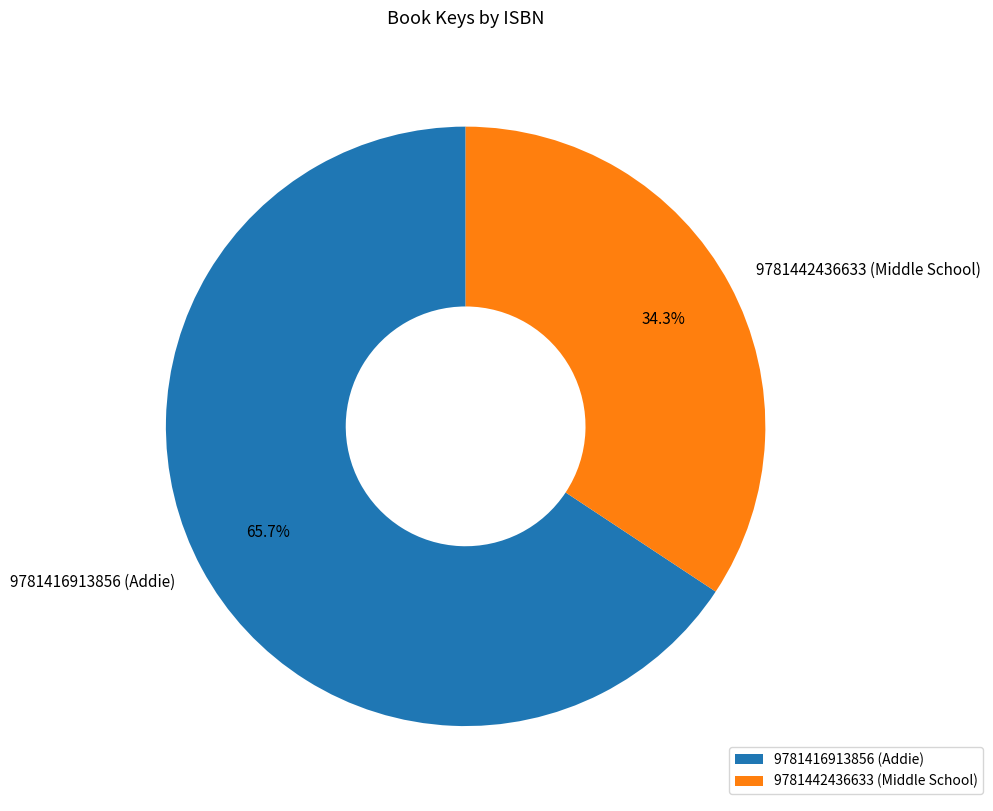

The 9781416913856 slice represents 57% of the pie. True or false?

False